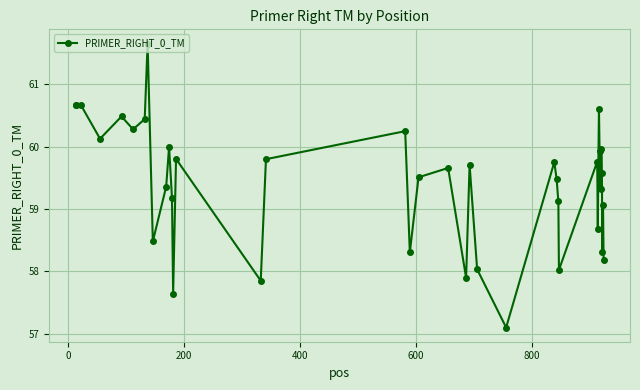

What is the smallest value displayed?

57.1